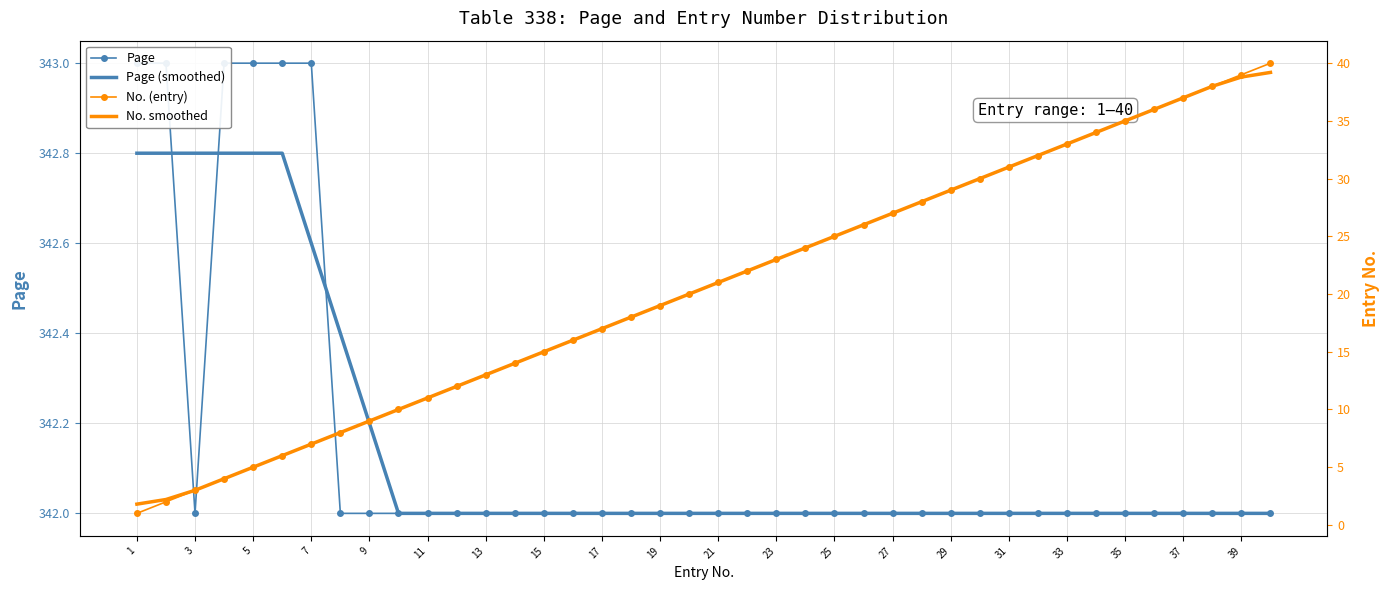

True or false: Page (smoothed) has a value of 217.5 at 19.

False